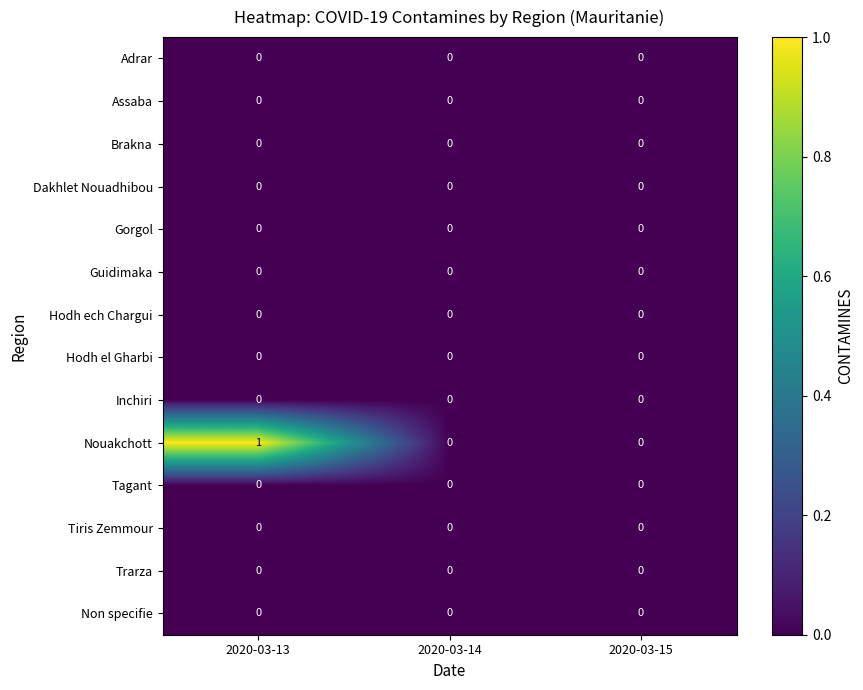

Is the value of Tiris Zemmour at 2020-03-14 greater than the value of Nouakchott at 2020-03-13?

No